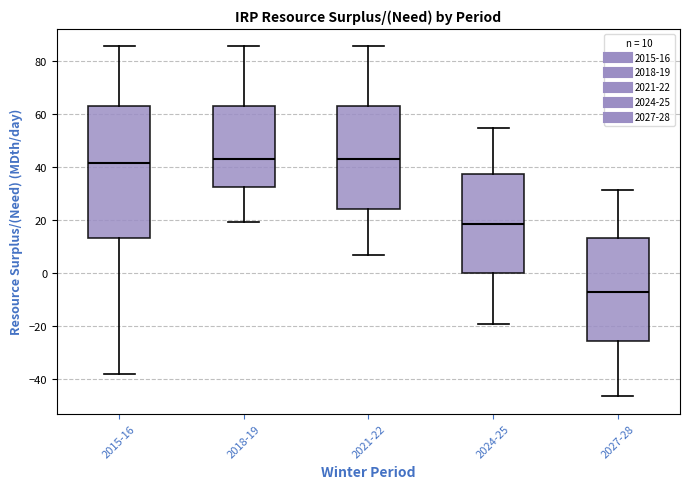

Where does the upper whisker of the box for 2015-16 end on the y-axis? The values are not printed on the chart, so give them approximately, as read against the axis.

86